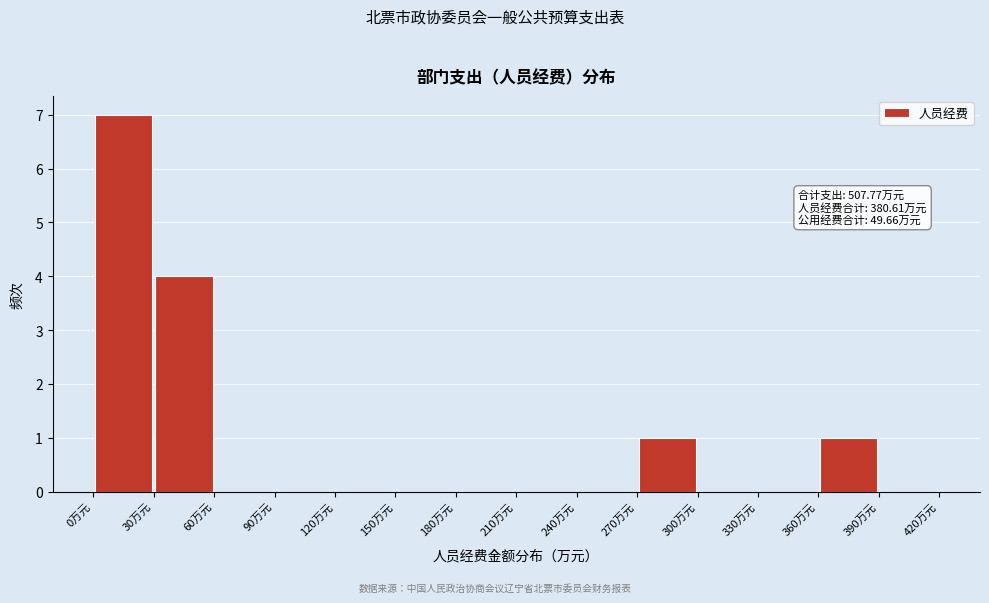

Over which range of the x-axis is the bar tallest?

0 to 30